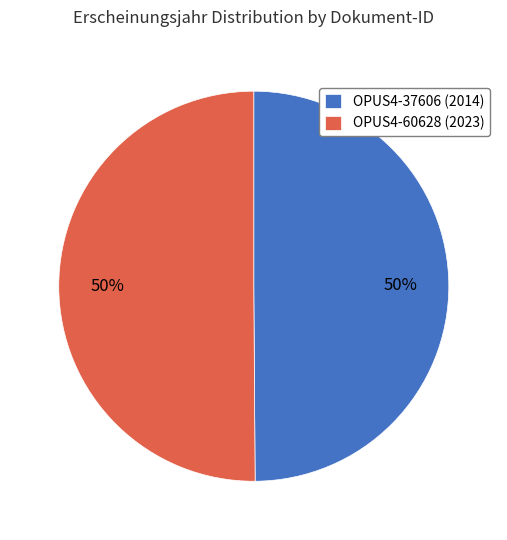

To the nearest percent, what is the combined percentage of OPUS4-37606 and OPUS4-60628?

100%